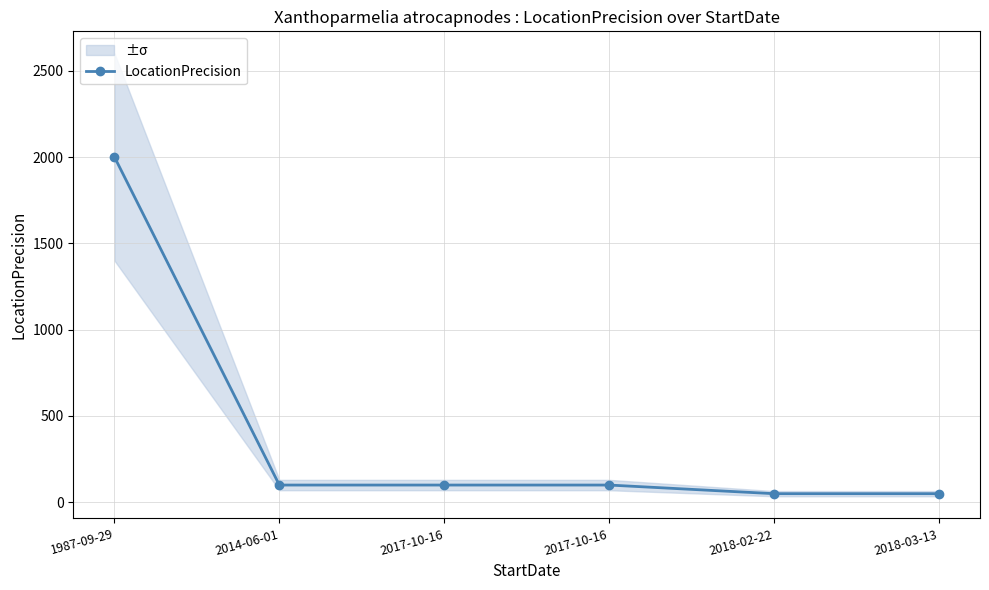

What is the value of the 6th point from the left?

50